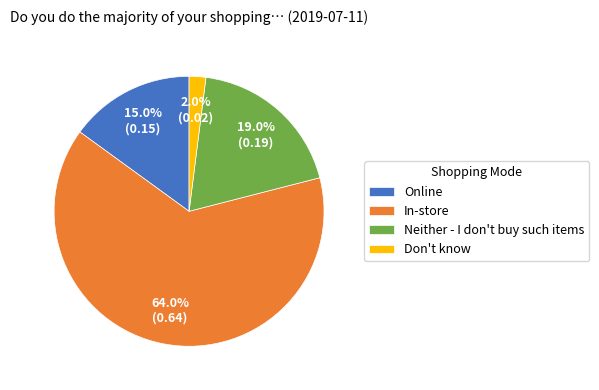

What portion of the pie excludes In-store?

36.0%